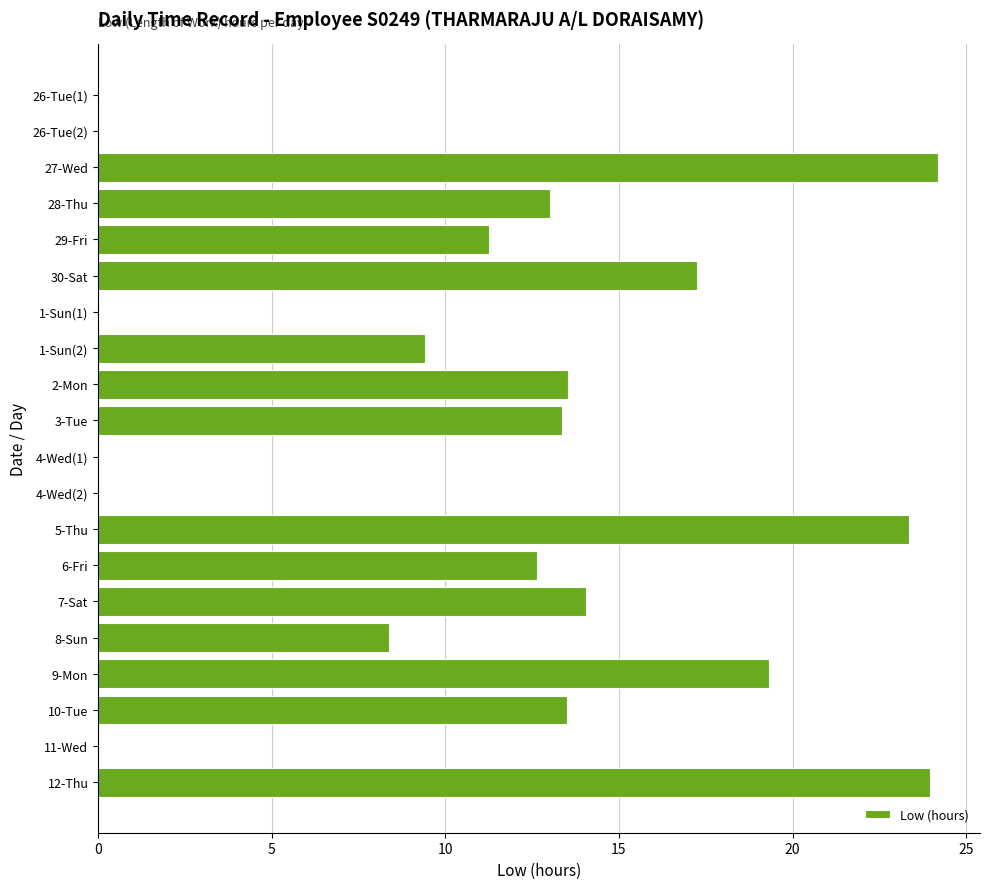

What is the ratio of the value at 28-Thu to the value at 10-Tue?

1.0